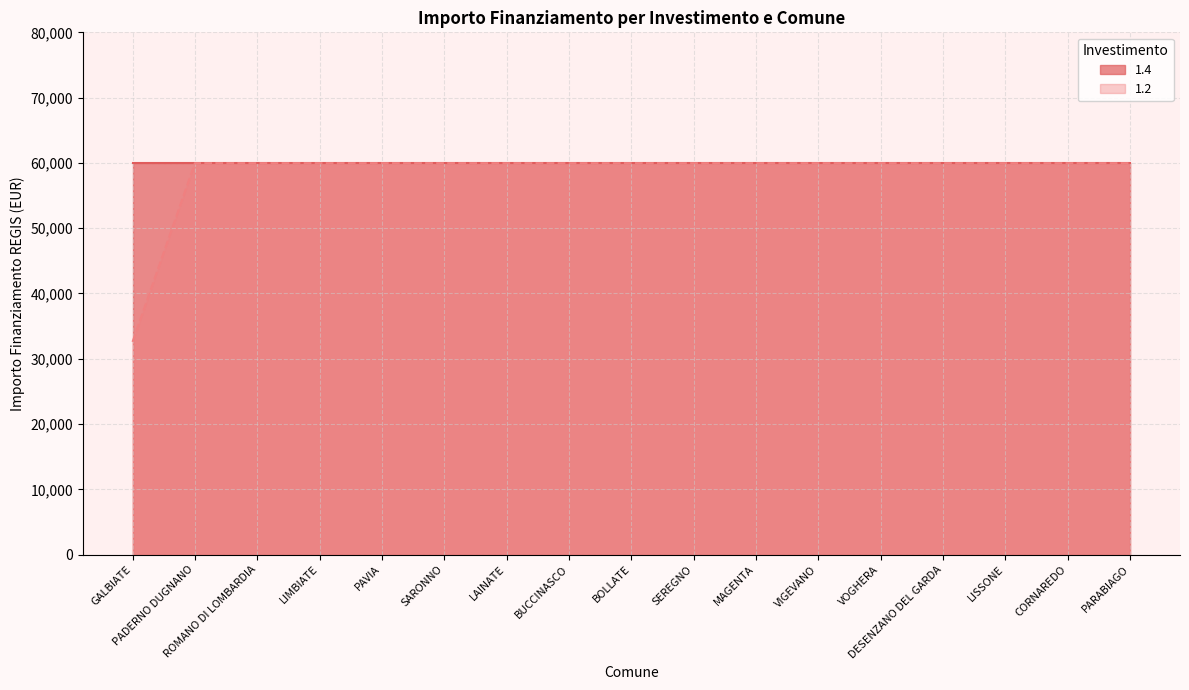

What is the label of the 10th point from the right?

BUCCINASCO